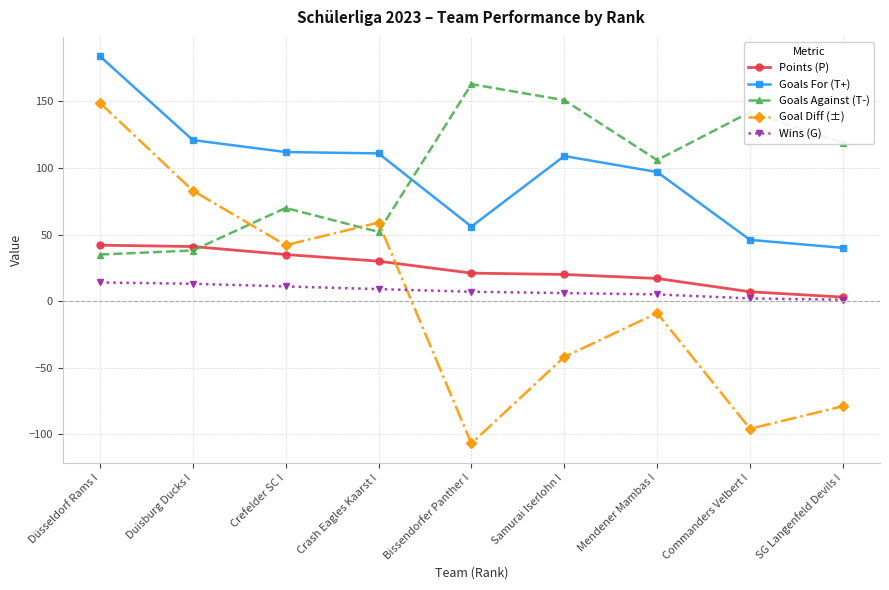

How many interior local valleys does the Goal Diff (±) series have?

3